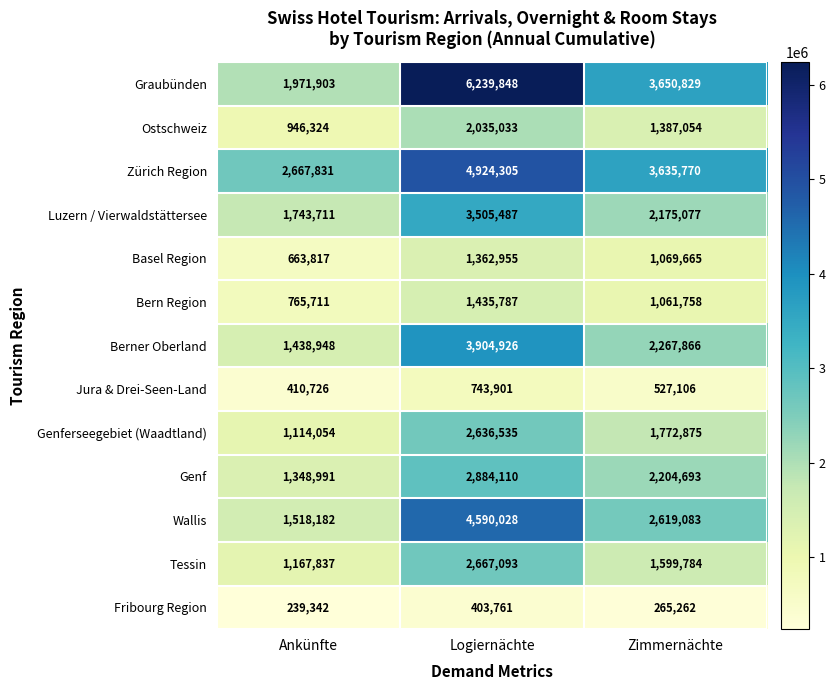

Rank the series at Logiernächte from highest to lowest value.

Graubünden, Zürich Region, Wallis, Berner Oberland, Luzern / Vierwaldstättersee, Genf, Tessin, Genferseegebiet (Waadtland), Ostschweiz, Bern Region, Basel Region, Jura & Drei-Seen-Land, Fribourg Region